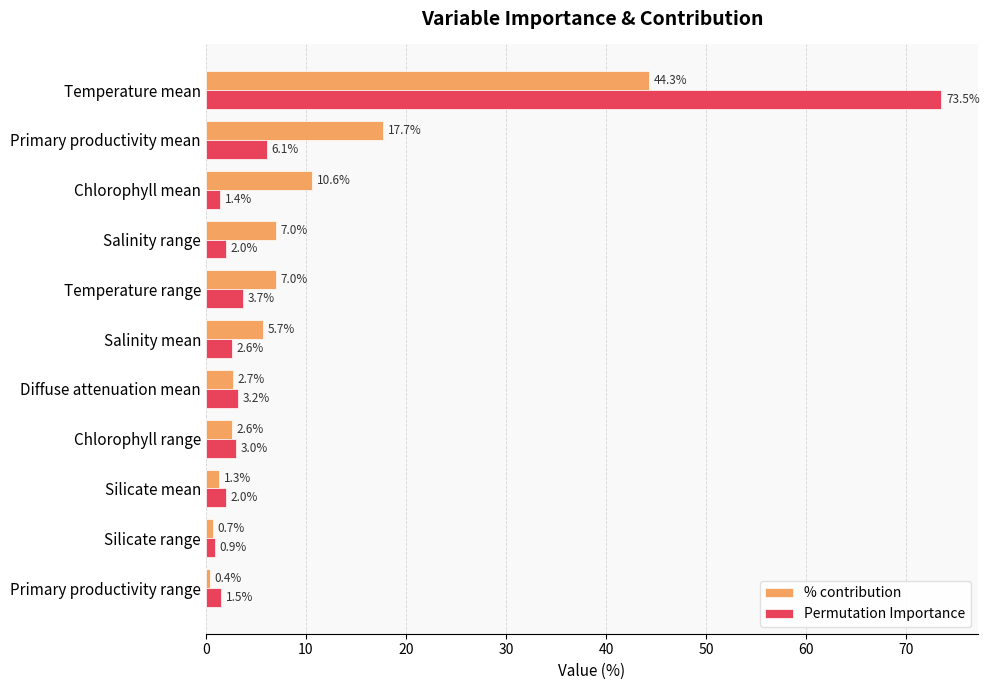

Which category has the highest value across all series?

Temperature mean